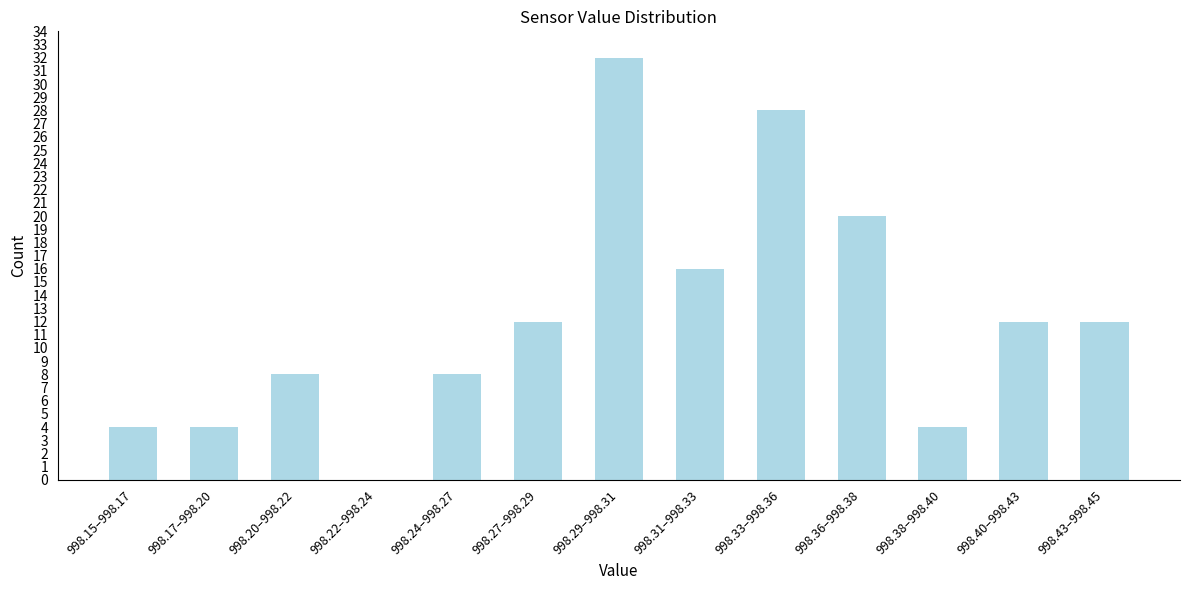

Reading right to left, list all the values displayed in this chart.

998.43–998.45=12	998.40–998.43=12	998.38–998.40=4	998.36–998.38=20	998.33–998.36=28	998.31–998.33=16	998.29–998.31=32	998.27–998.29=12	998.24–998.27=8	998.22–998.24=0	998.20–998.22=8	998.17–998.20=4	998.15–998.17=4